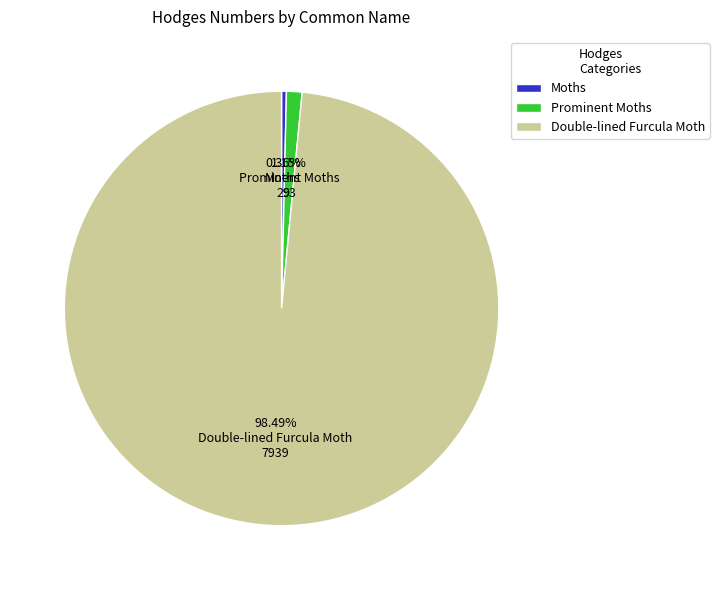

To the nearest percent, what is the difference between the largest and smallest slice percentages?

98%